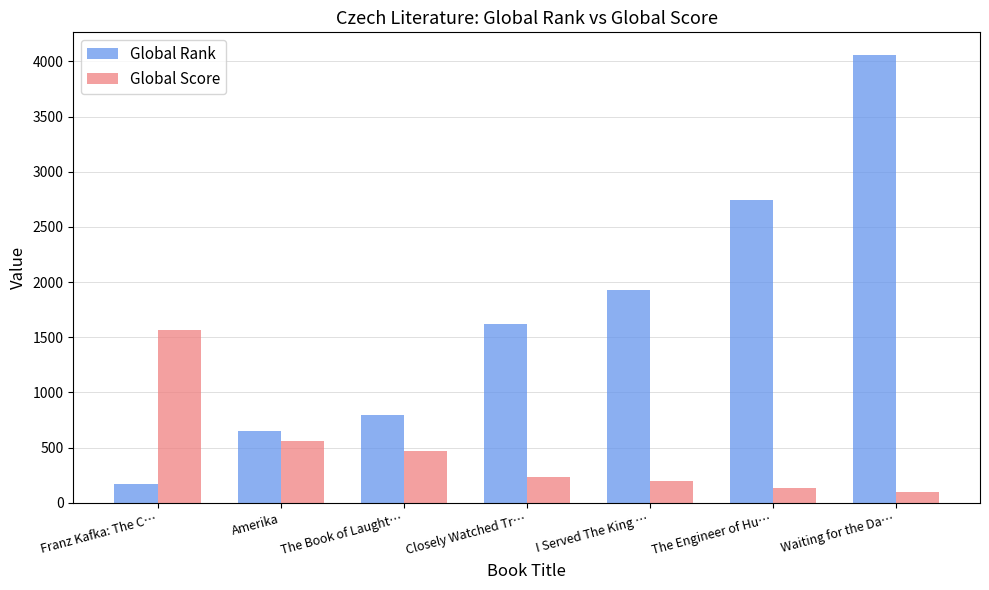

What is the difference between the second highest and minimum values in the Global Rank series?

2575